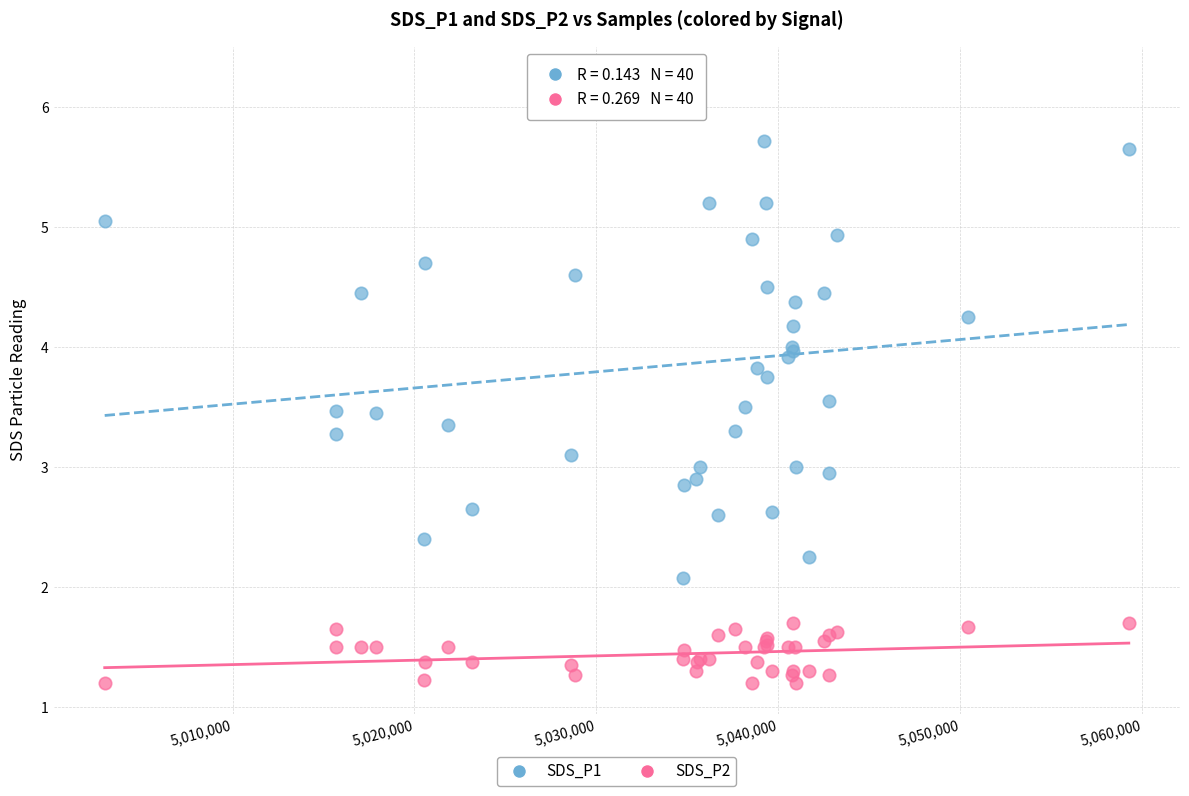

Which series contains the lowest Y value?

SDS_P2